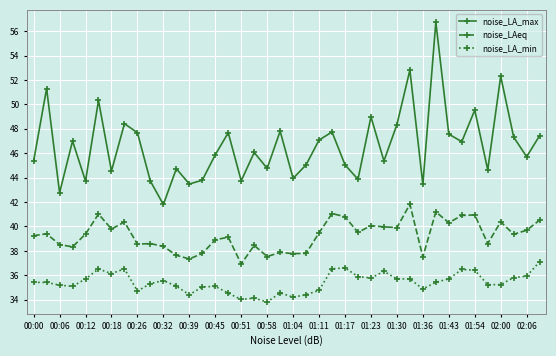

What is the average value of the noise_LA_min series?

35.4